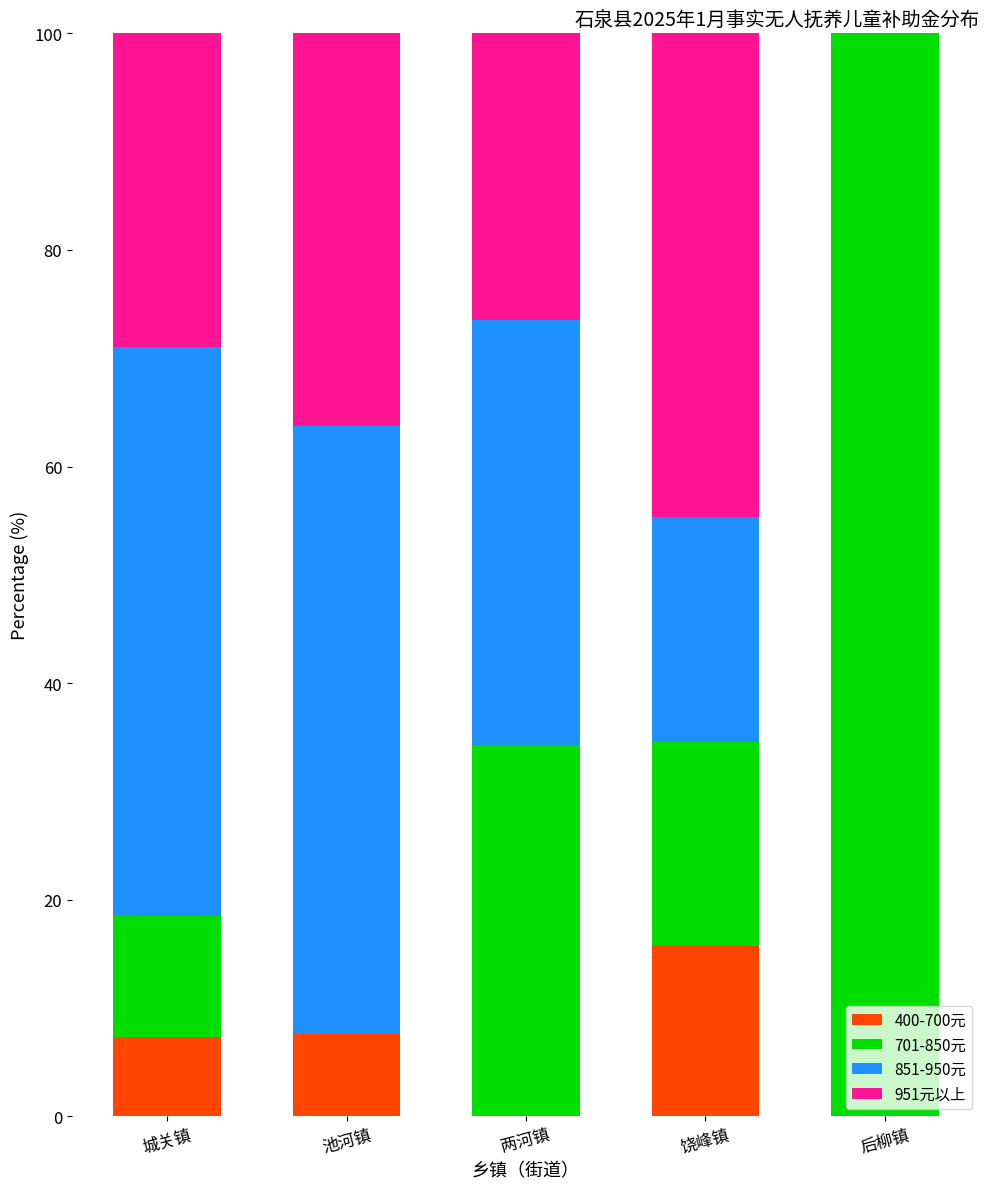

What is the sum of all 400-700元 values?

30.7